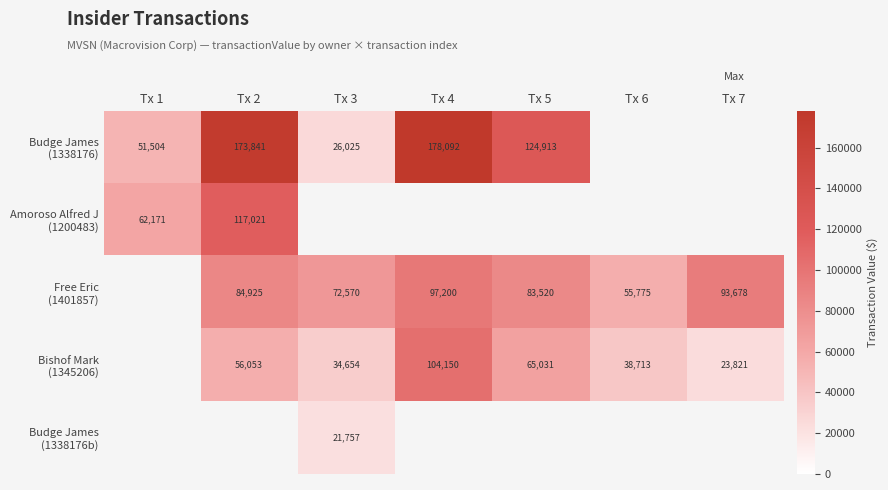

Between Tx 3 and Tx 1, which is larger?

Tx 1